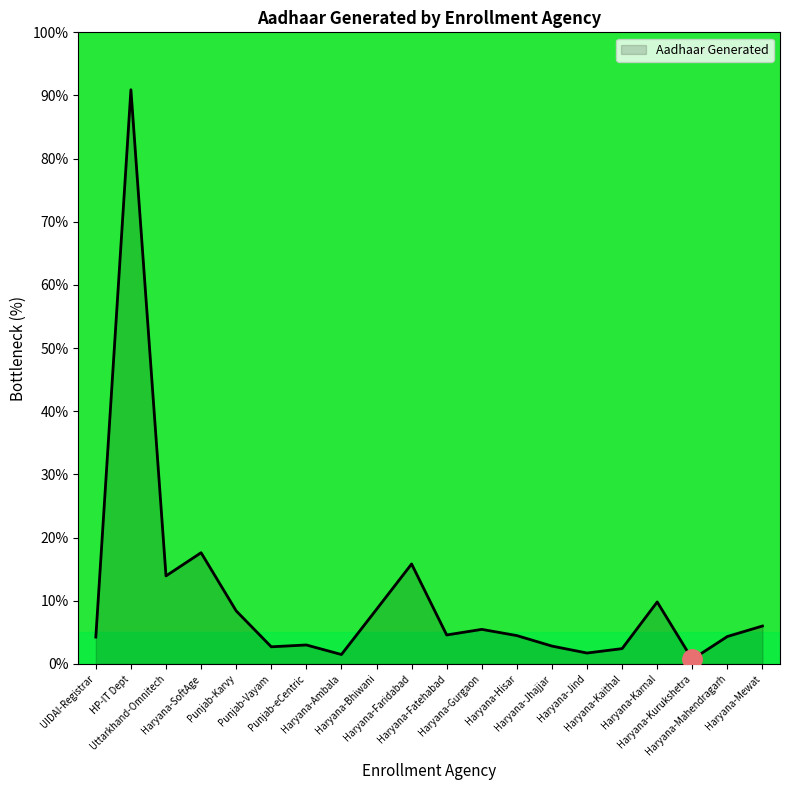

What is the maximum value shown in the chart?

90.9